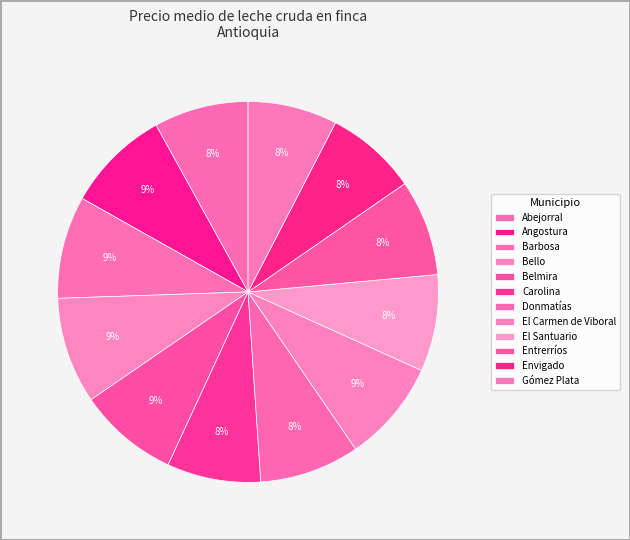

The Barbosa slice represents 1% of the pie. True or false?

False